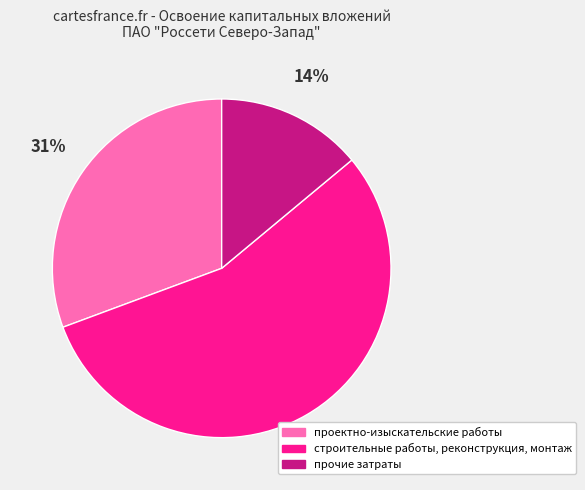

To the nearest percent, what percentage of the pie is прочие затраты?

14%